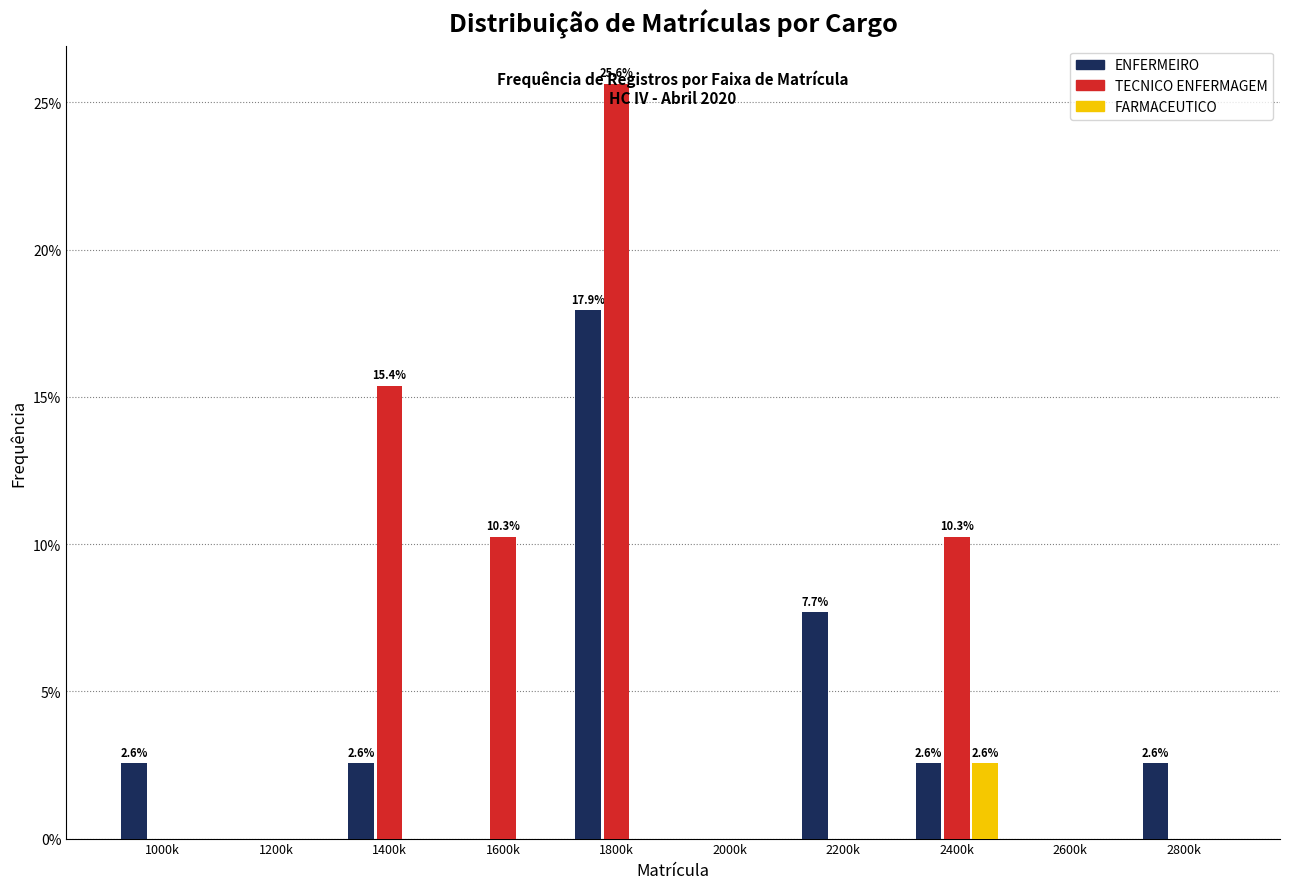

At which category does the chart reach its peak across all series?

1800k